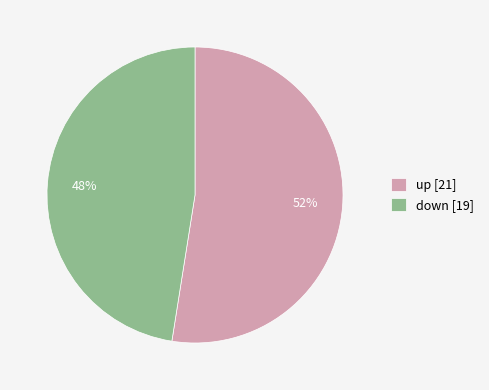

Between down and up, which is larger?

up